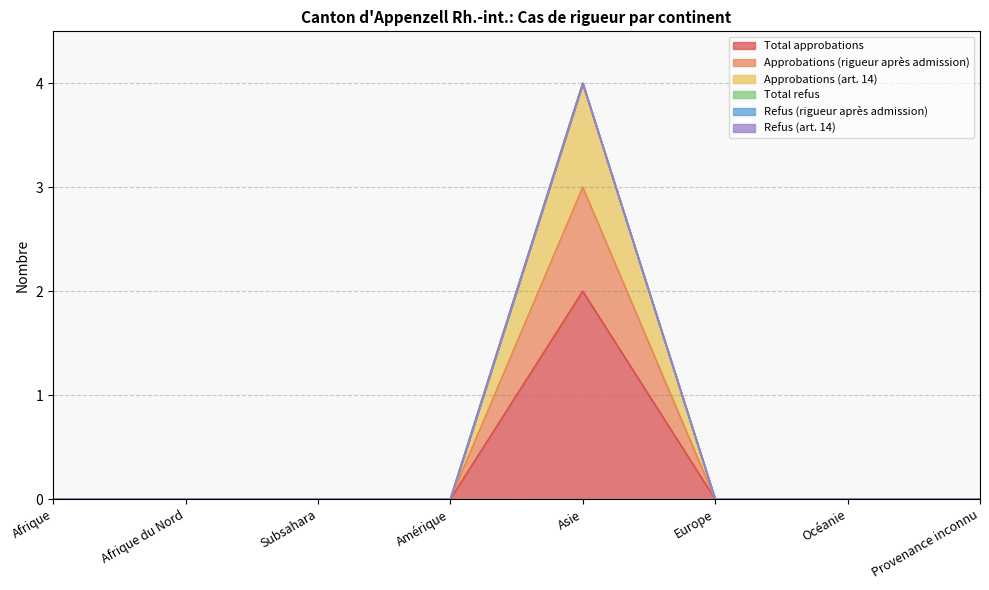

The value of Approbations (art. 14) at Provenance inconnu is 0. True or false?

True